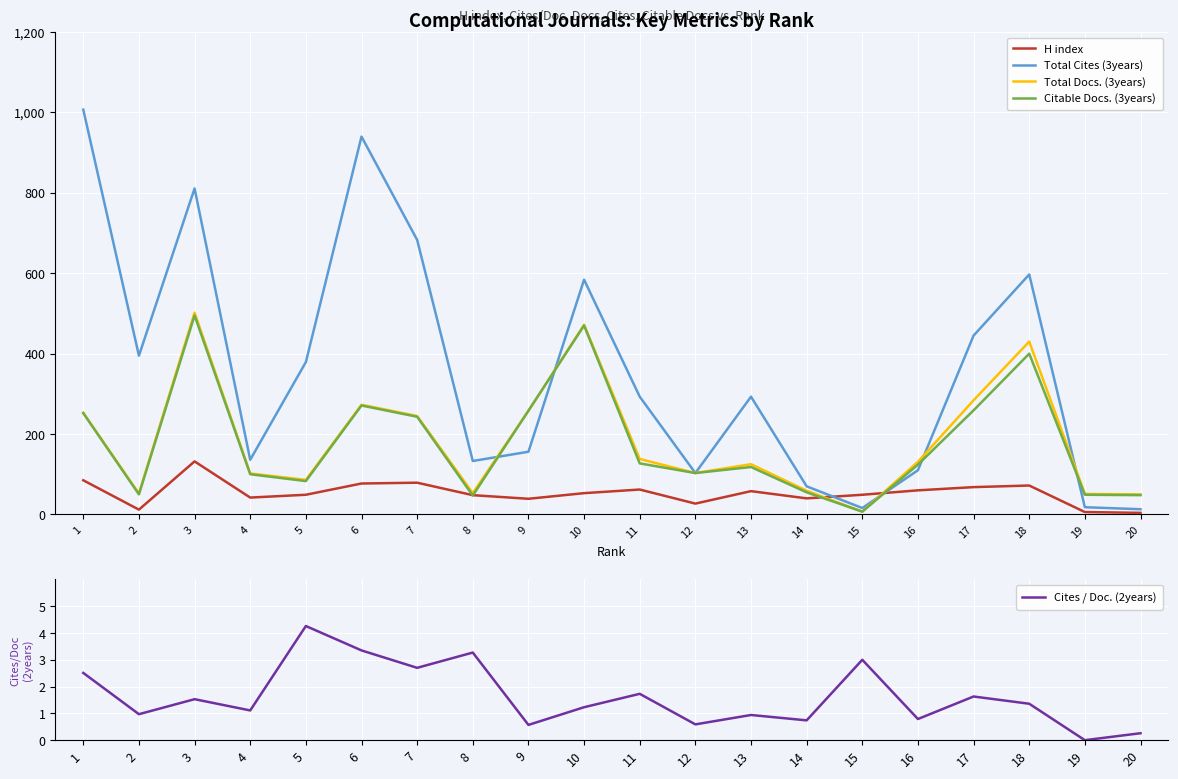

How many lines are shown in the chart?

5